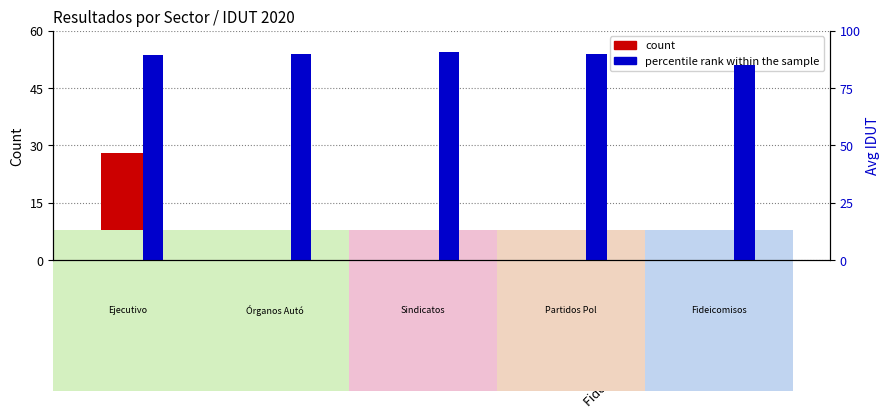

What is the difference between the maximum and minimum values in the percentile rank within the sample series?

5.6